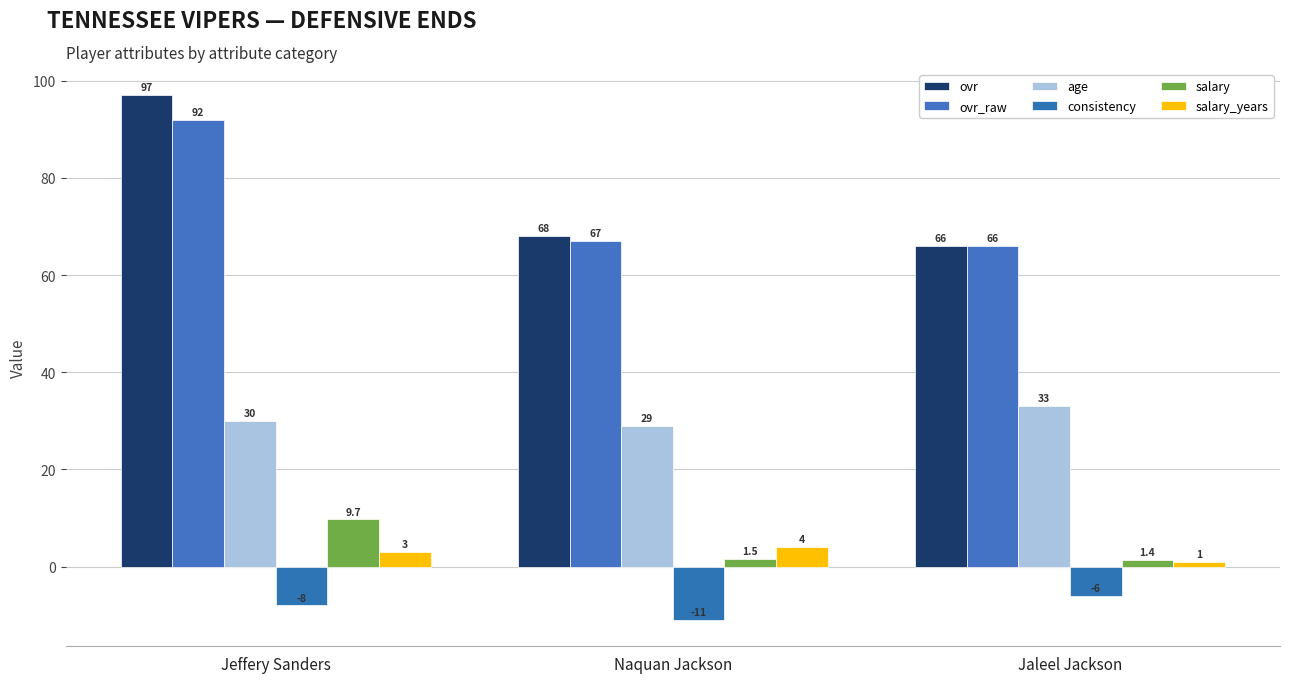

Reading left to right, what are all the values shown in this chart?

ovr: Jeffery Sanders=97.0	Naquan Jackson=68.0	Jaleel Jackson=66.0
ovr_raw: Jeffery Sanders=92.0	Naquan Jackson=67.0	Jaleel Jackson=66.0
age: Jeffery Sanders=30.0	Naquan Jackson=29.0	Jaleel Jackson=33.0
consistency: Jeffery Sanders=-8.0	Naquan Jackson=-11.0	Jaleel Jackson=-6.0
salary: Jeffery Sanders=9.7	Naquan Jackson=1.5	Jaleel Jackson=1.4
salary_years: Jeffery Sanders=3.0	Naquan Jackson=4.0	Jaleel Jackson=1.0